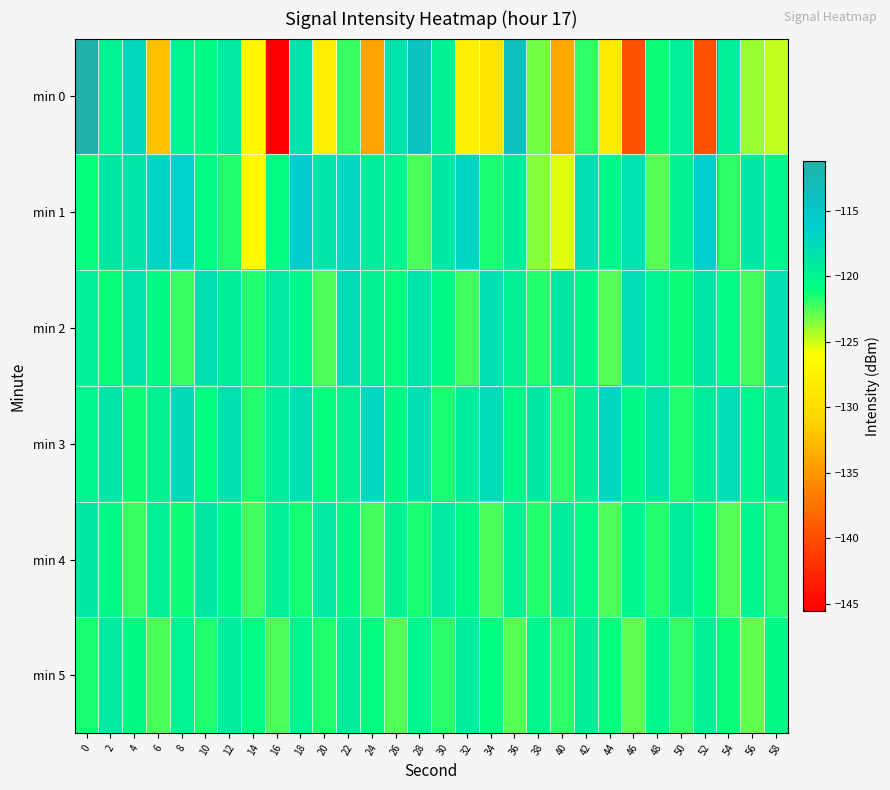

Rank the series at 6 from highest to lowest value.

min 1, min 4, min 3, min 2, min 5, min 0